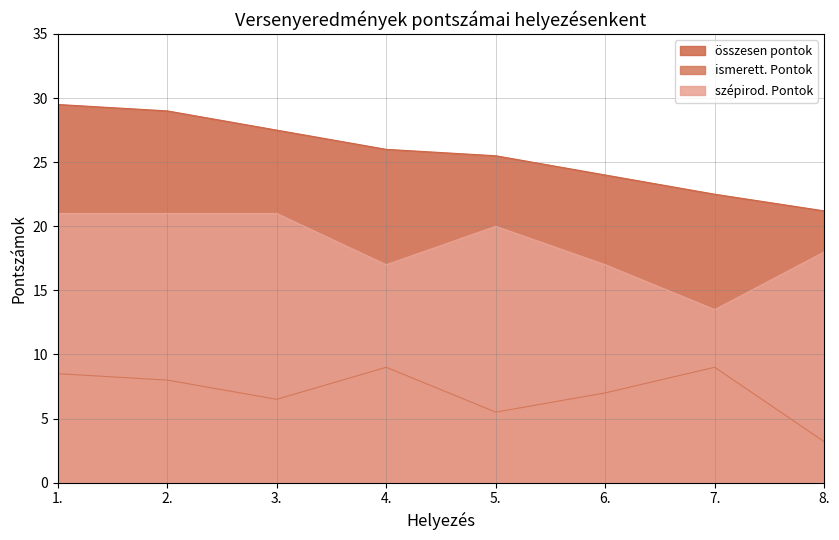

What is the difference between the maximum and minimum values in the összesen pontok series?

8.3